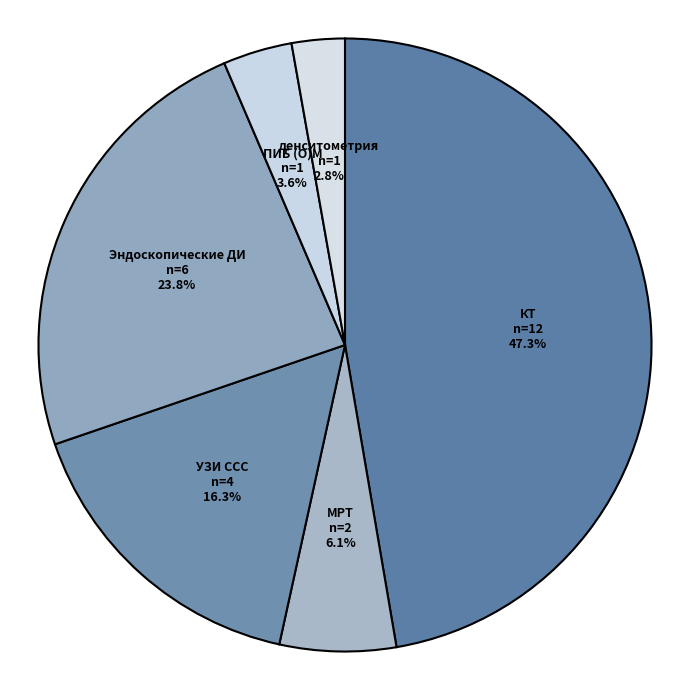

Approximately how many times larger is the value at МРТ compared to ПИБ (О)М?

1.7